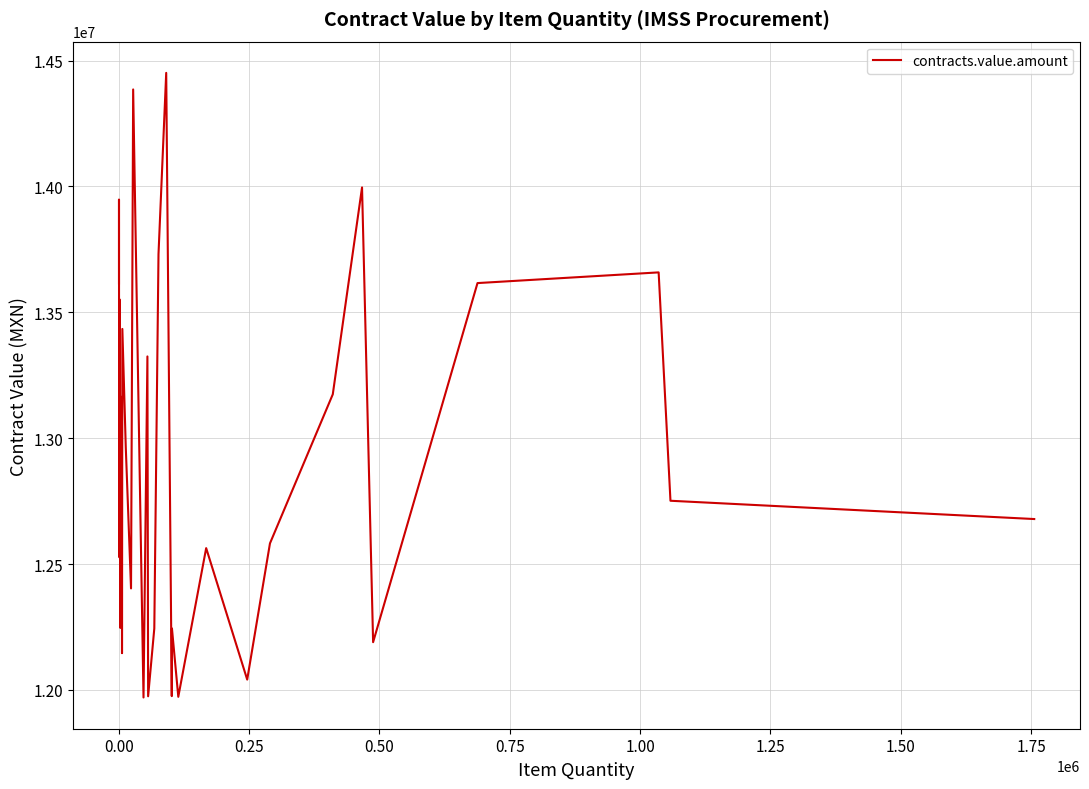

What is the greatest value displayed?

14451215.1